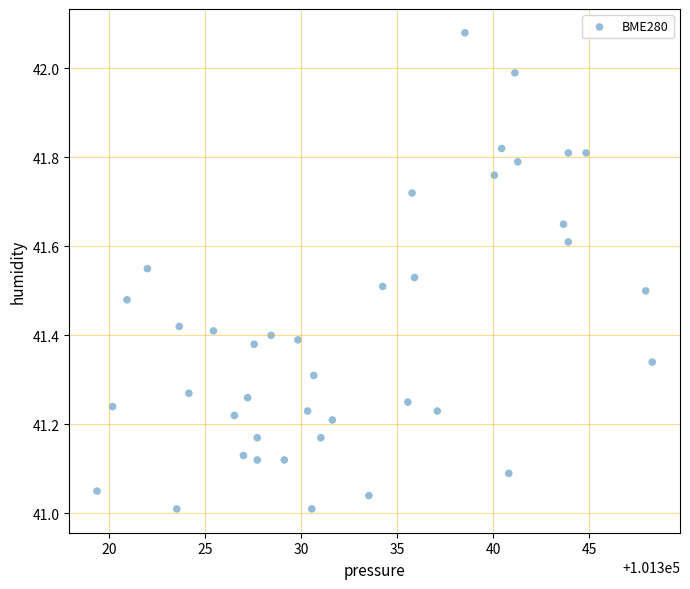

What is the range of X values (max minus min)?

28.9